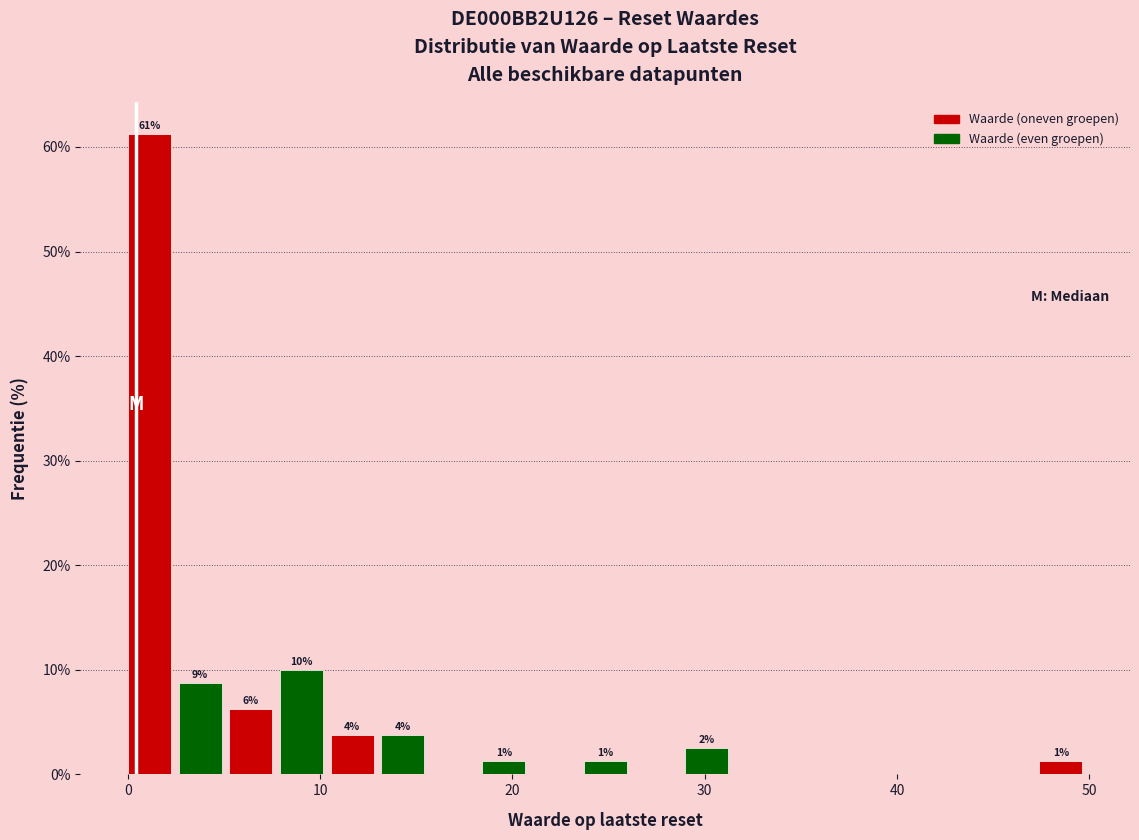

Read against the x-axis, roughly where is the centre of the tallest bar?

1